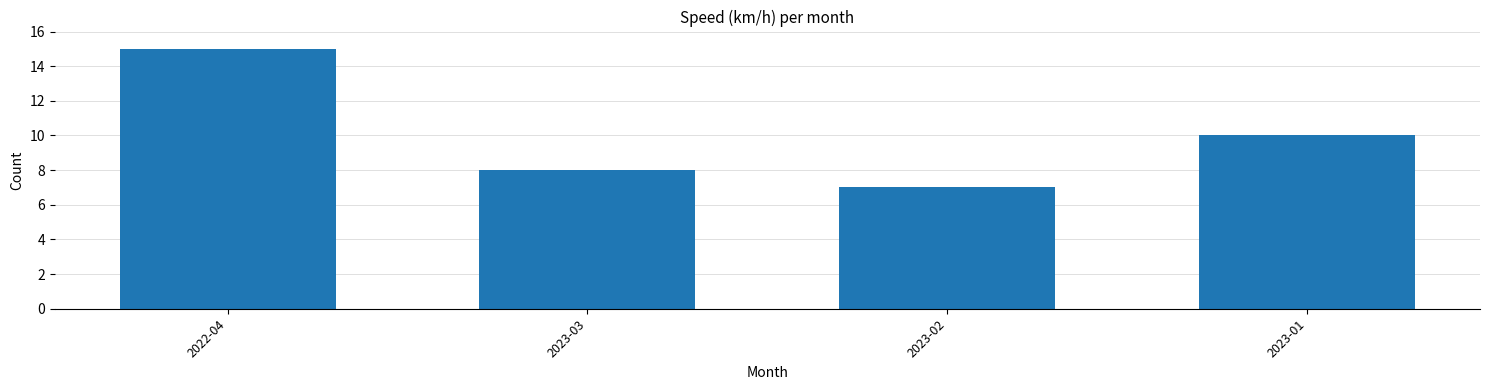

Reading left to right, list all the values displayed in this chart.

2022-04=15	2023-03=8	2023-02=7	2023-01=10